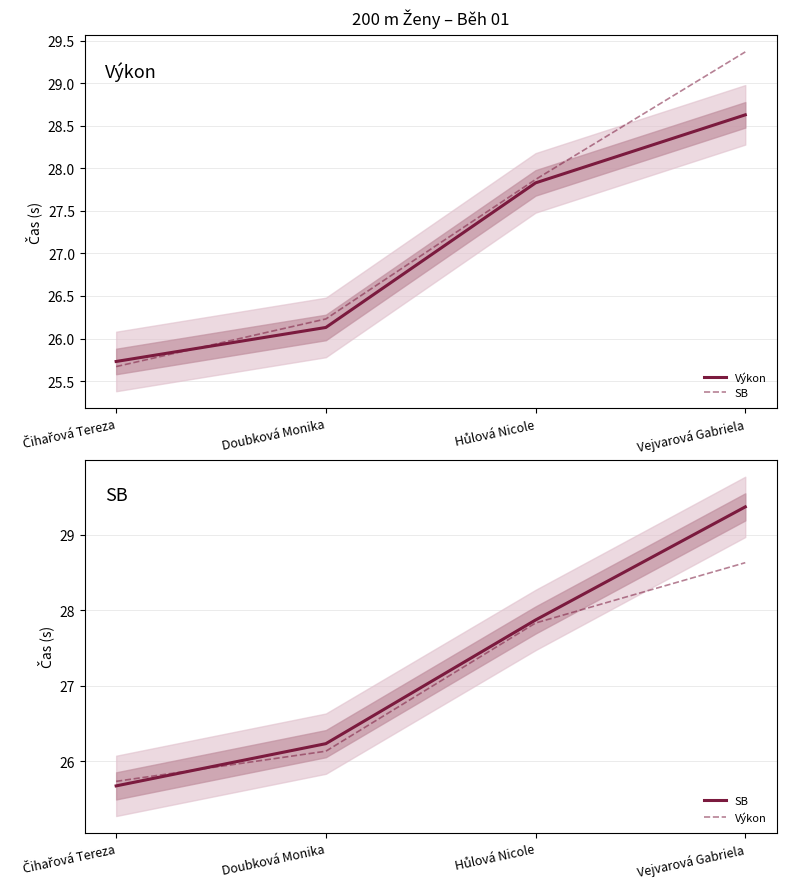

Which series ends up on top after the final intersection of Výkon and SB?

SB